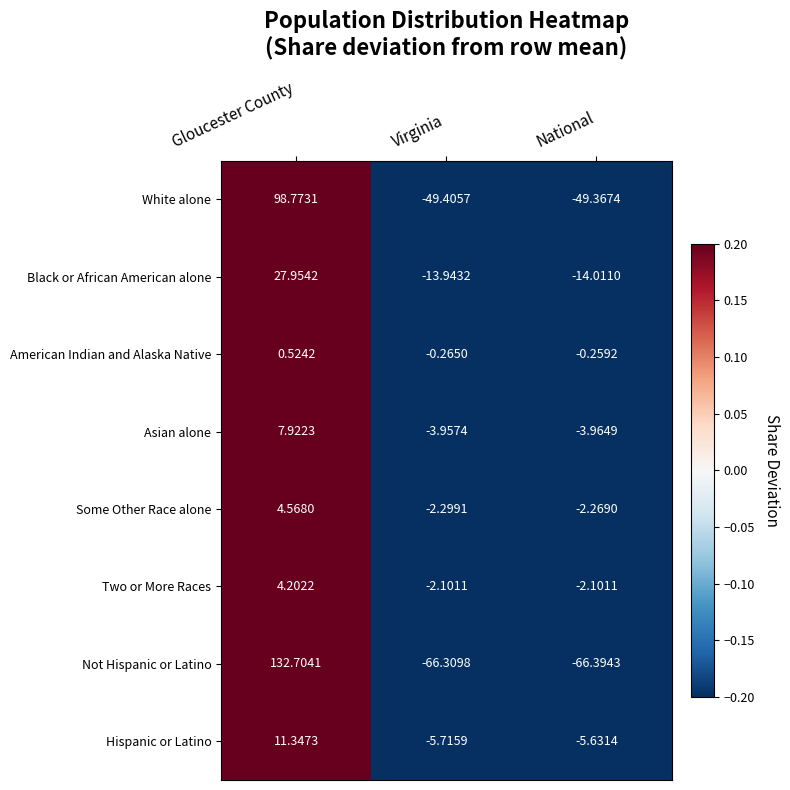

How many data points in Two or More Races are above -2?

1